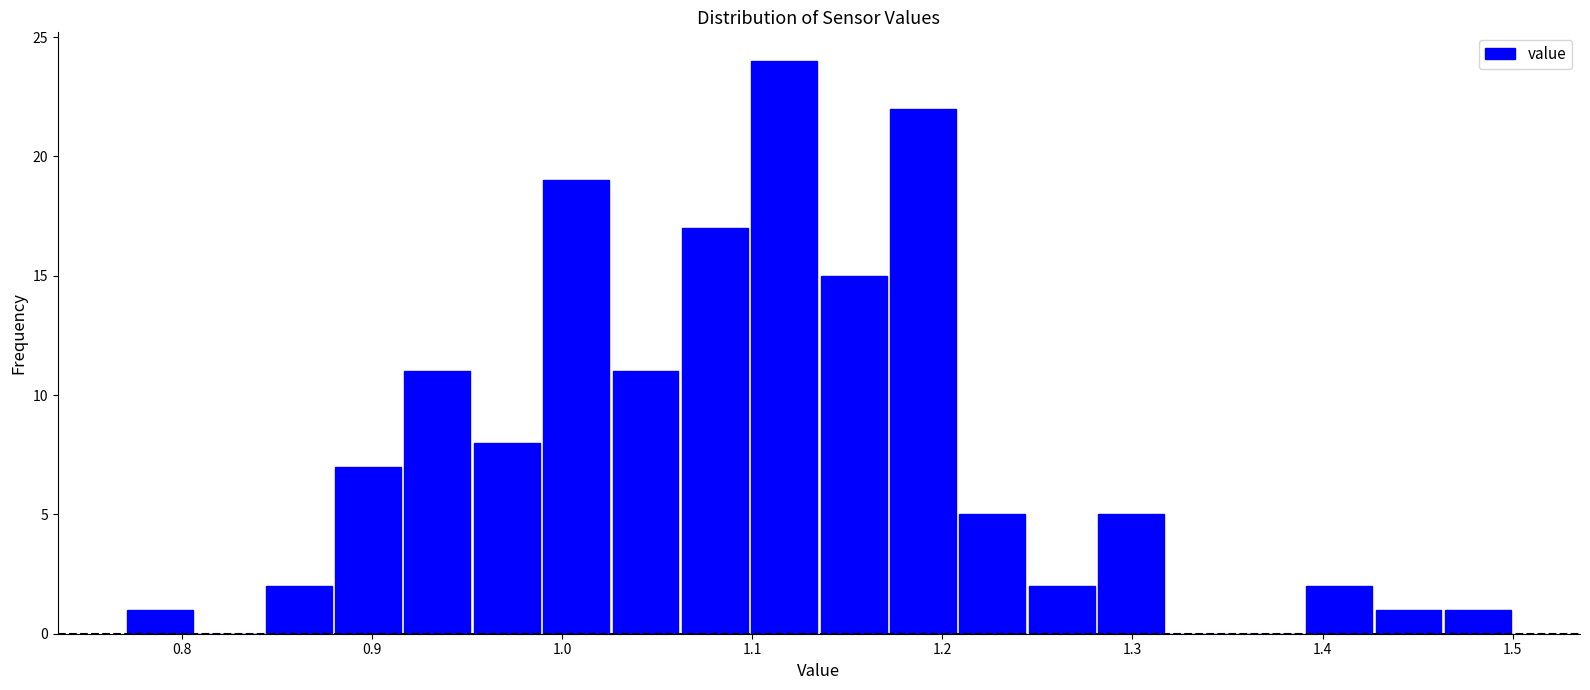

Read against the x-axis, roughly where is the centre of the tallest bar?

1.12